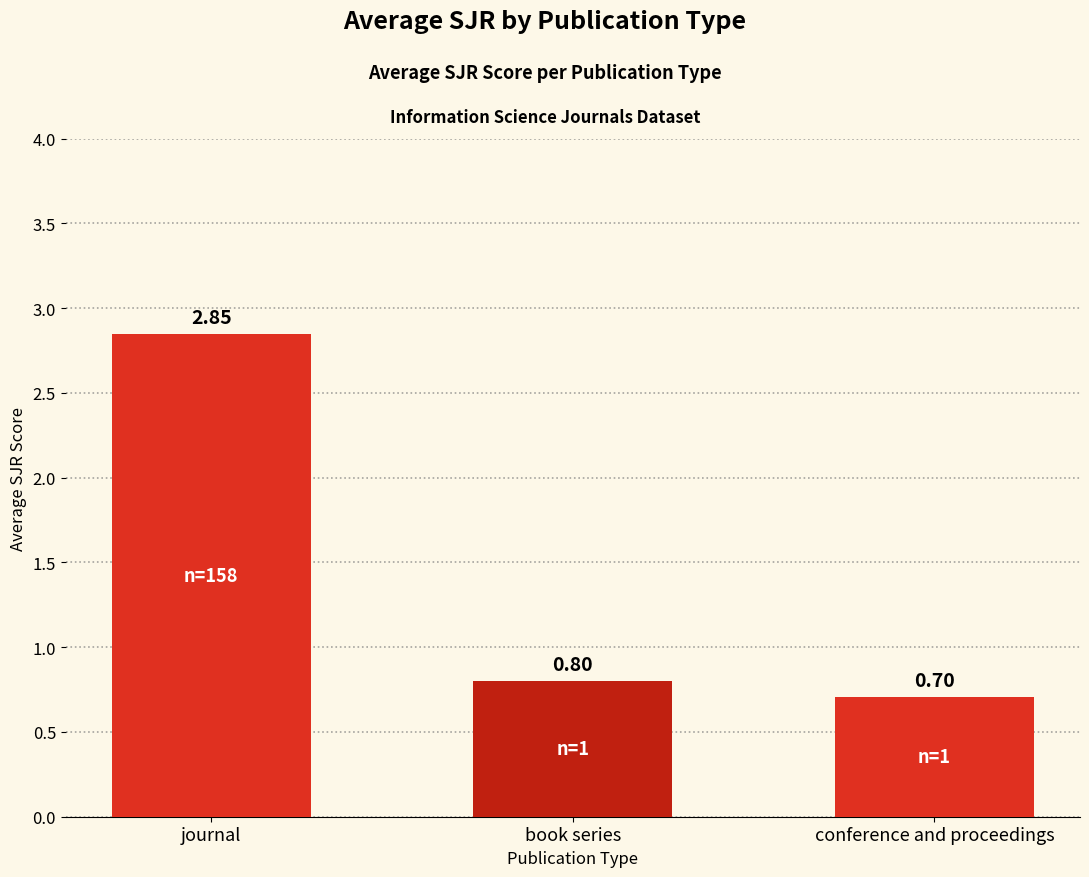

What is the change in value from journal to conference and proceedings?

-2.1